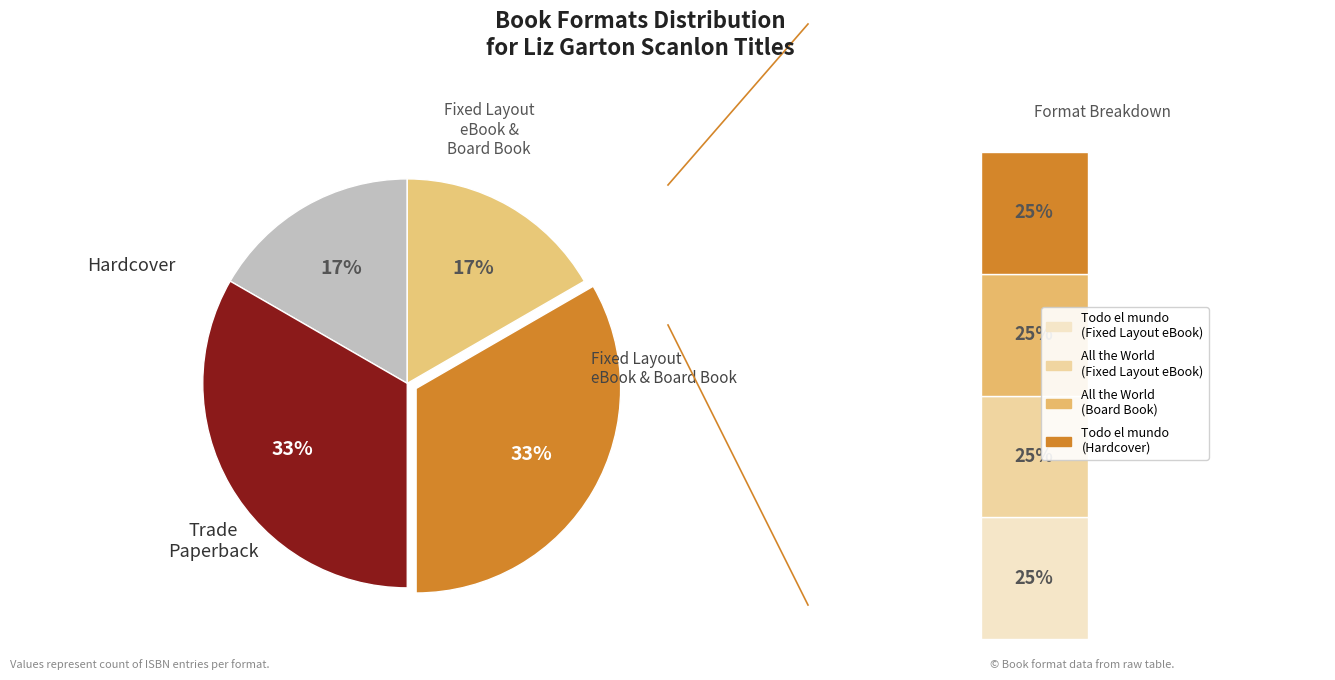

Count the number of slices in the pie.

4